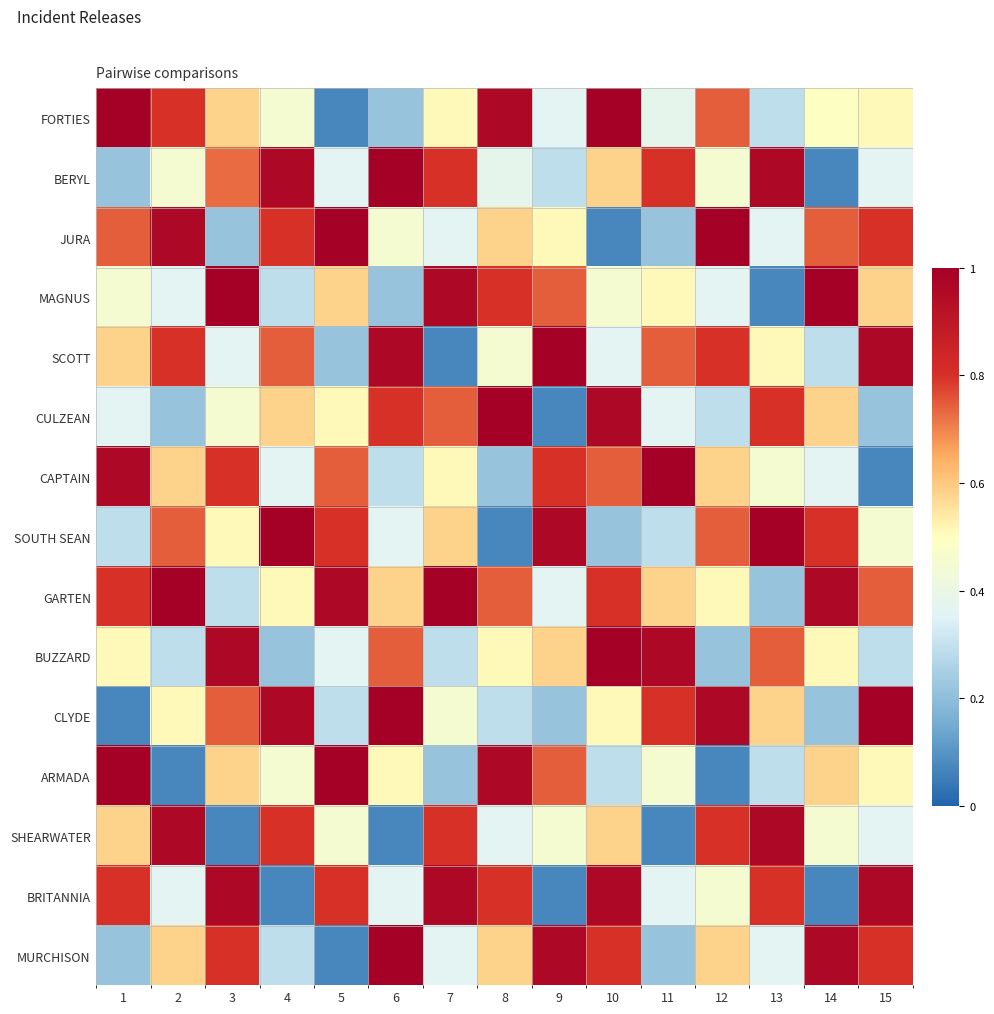

Which series has the widest spread of values?

FORTIES